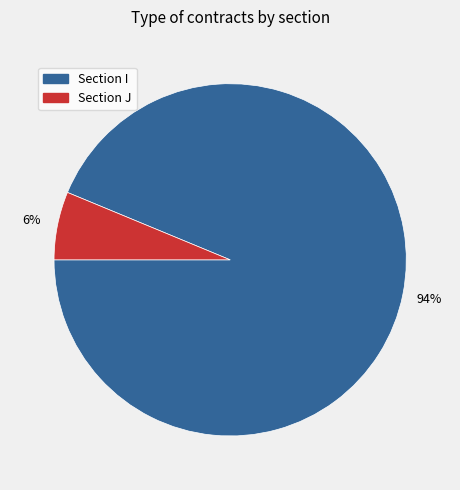

Is there a majority slice in this chart?

Yes